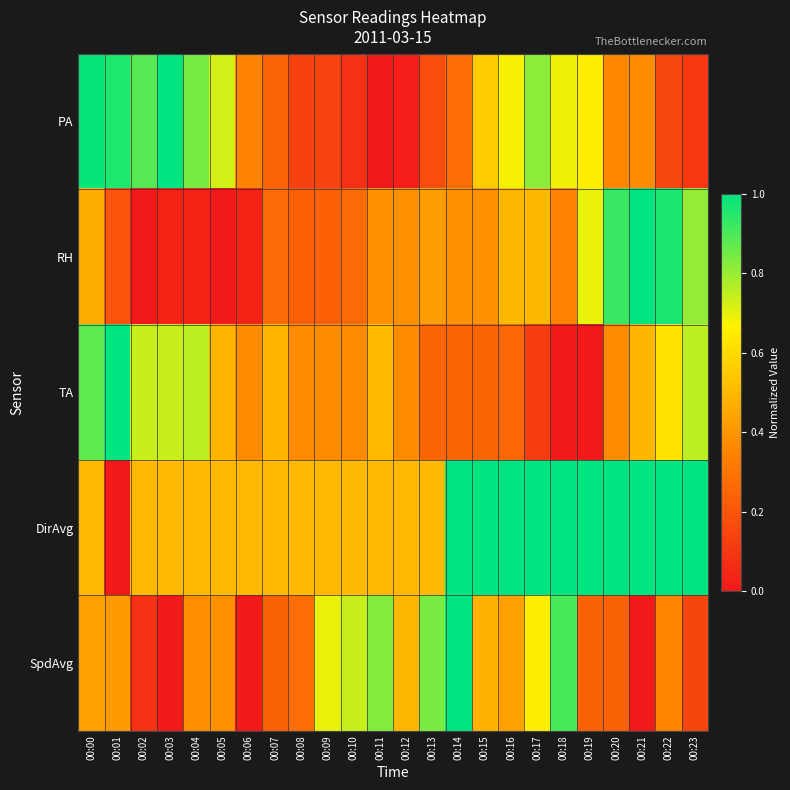

Reading left to right, transcribe all the data shown in this chart.

PA: 00:00=1.0	00:01=1.0	00:02=0.9	00:03=1.0	00:04=0.8	00:05=0.7	00:06=0.3	00:07=0.2	00:08=0.1	00:09=0.1	00:10=0.1	00:11=0.0	00:12=0.0	00:13=0.2	00:14=0.3	00:15=0.6	00:16=0.7	00:17=0.8	00:18=0.7	00:19=0.7	00:20=0.4	00:21=0.4	00:22=0.2	00:23=0.1
RH: 00:00=0.5	00:01=0.2	00:02=0.0	00:03=0.0	00:04=0.0	00:05=0.0	00:06=0.0	00:07=0.3	00:08=0.2	00:09=0.2	00:10=0.3	00:11=0.4	00:12=0.4	00:13=0.4	00:14=0.4	00:15=0.4	00:16=0.5	00:17=0.5	00:18=0.3	00:19=0.7	00:20=0.9	00:21=1.0	00:22=1.0	00:23=0.8
TA: 00:00=0.9	00:01=1.0	00:02=0.7	00:03=0.7	00:04=0.8	00:05=0.5	00:06=0.4	00:07=0.5	00:08=0.4	00:09=0.4	00:10=0.4	00:11=0.5	00:12=0.4	00:13=0.2	00:14=0.2	00:15=0.2	00:16=0.3	00:17=0.1	00:18=0.0	00:19=0.0	00:20=0.4	00:21=0.5	00:22=0.6	00:23=0.8
DirAvg: 00:00=0.5	00:01=0.0	00:02=0.5	00:03=0.5	00:04=0.5	00:05=0.5	00:06=0.5	00:07=0.5	00:08=0.5	00:09=0.5	00:10=0.5	00:11=0.5	00:12=0.5	00:13=0.5	00:14=1.0	00:15=1.0	00:16=1.0	00:17=1.0	00:18=1.0	00:19=1.0	00:20=1.0	00:21=1.0	00:22=1.0	00:23=1.0
SpdAvg: 00:00=0.4	00:01=0.4	00:02=0.1	00:03=0.0	00:04=0.4	00:05=0.4	00:06=0.0	00:07=0.2	00:08=0.3	00:09=0.7	00:10=0.7	00:11=0.8	00:12=0.5	00:13=0.8	00:14=1.0	00:15=0.5	00:16=0.4	00:17=0.7	00:18=0.9	00:19=0.2	00:20=0.2	00:21=0.0	00:22=0.3	00:23=0.1